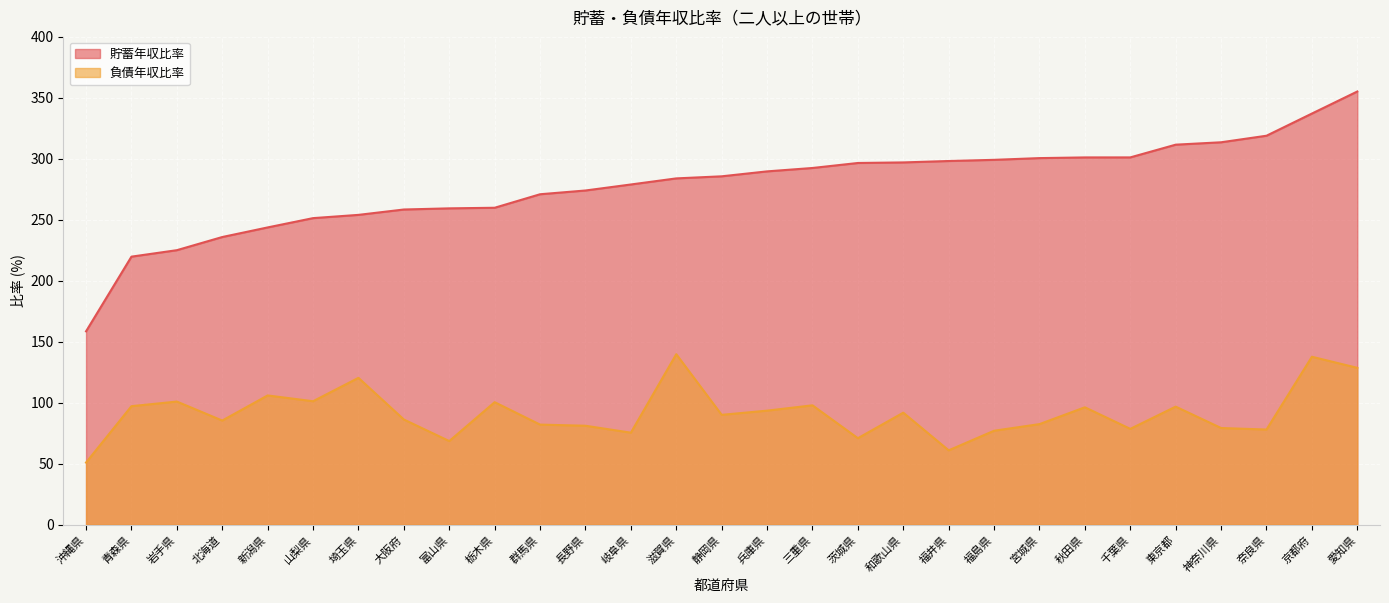

True or false: 貯蓄年収比率 has more than 0 interior local peaks.

False